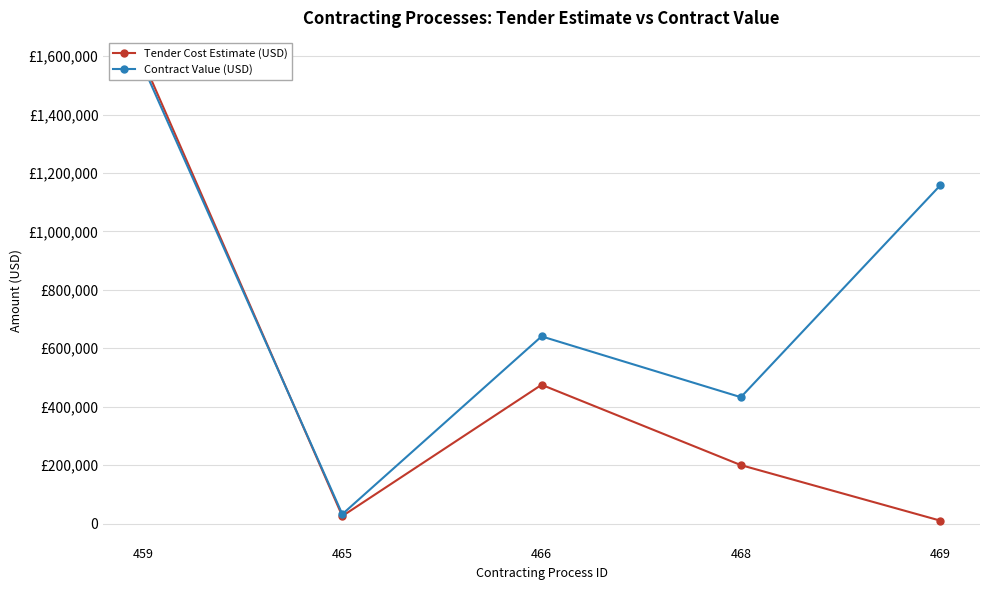

What is the approximate value of Tender Cost Estimate (USD) at 465?

25500.0